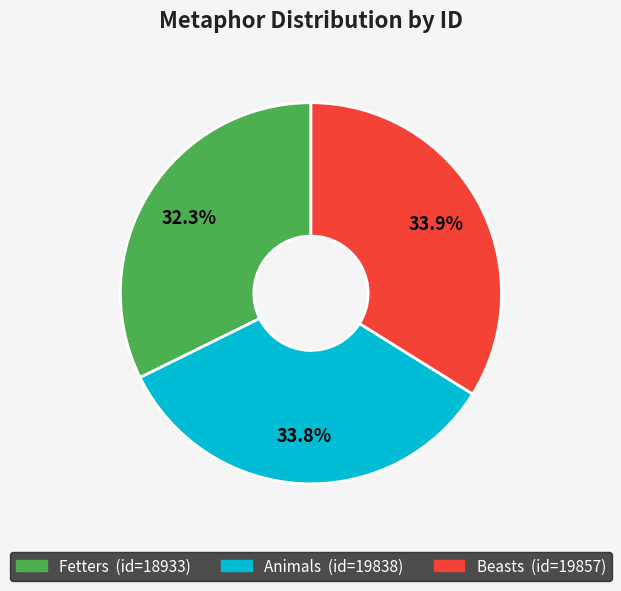

How many slices are in this pie chart?

3